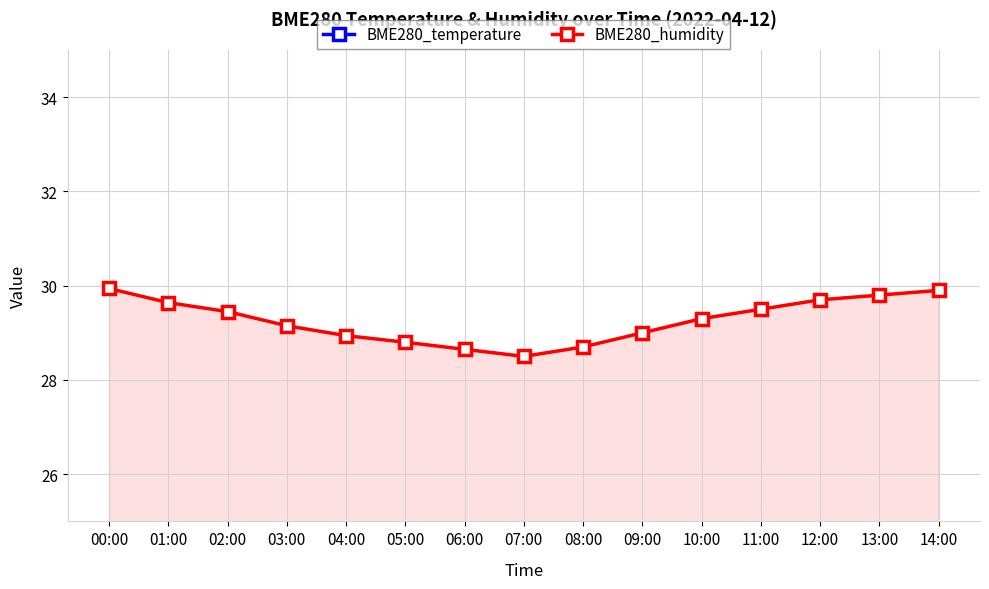

Is it true that BME280_temperature equals 38.1 at 01:00?

False